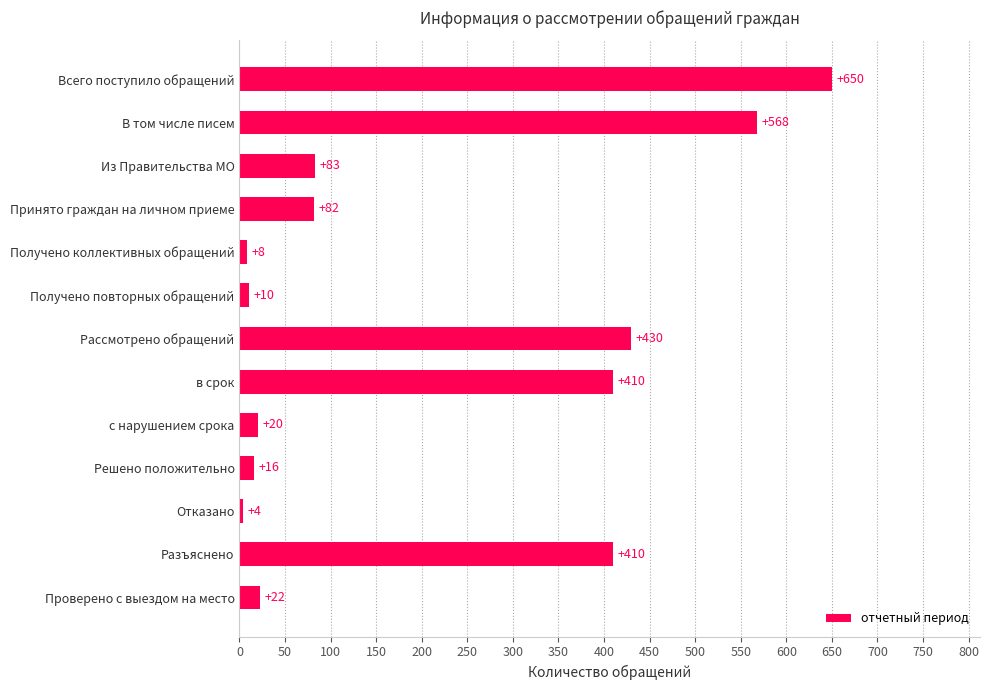

The chart shows a value of 410 at в срок. True or false?

True